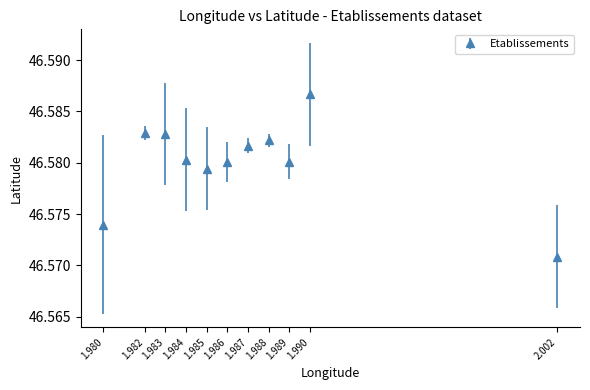

Between 1.990 and 1.988, which is larger?

1.990